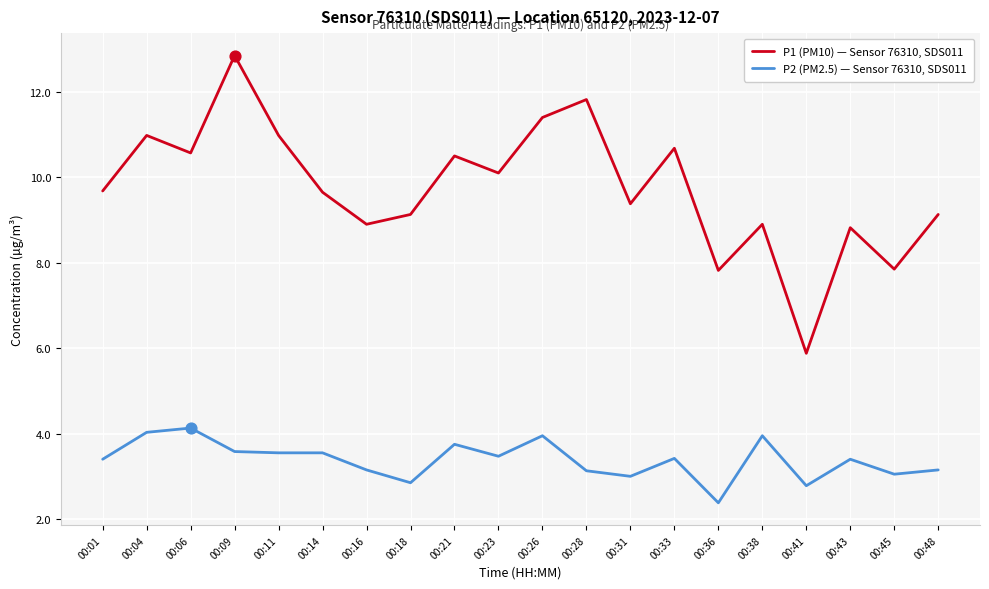

What is the total value across all series at 00:43?

12.2